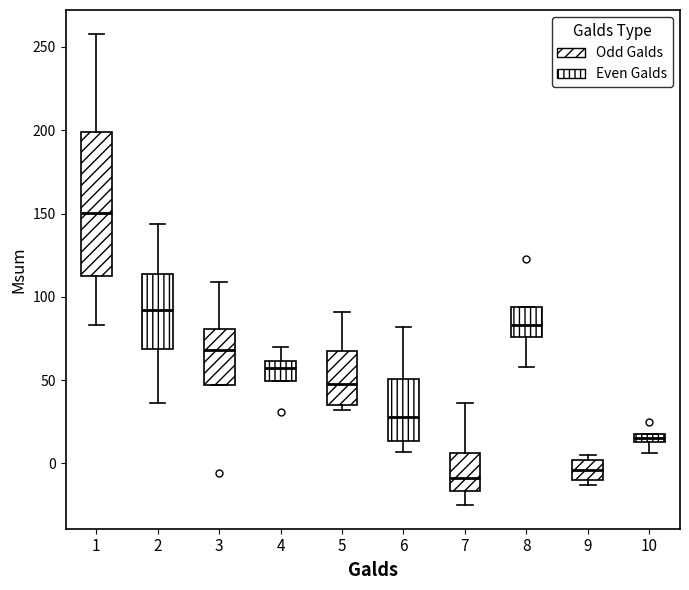

Where does the median line of the box at x = 8 sit on the y-axis? The values are not printed on the chart, so give them approximately, as read against the axis.

85